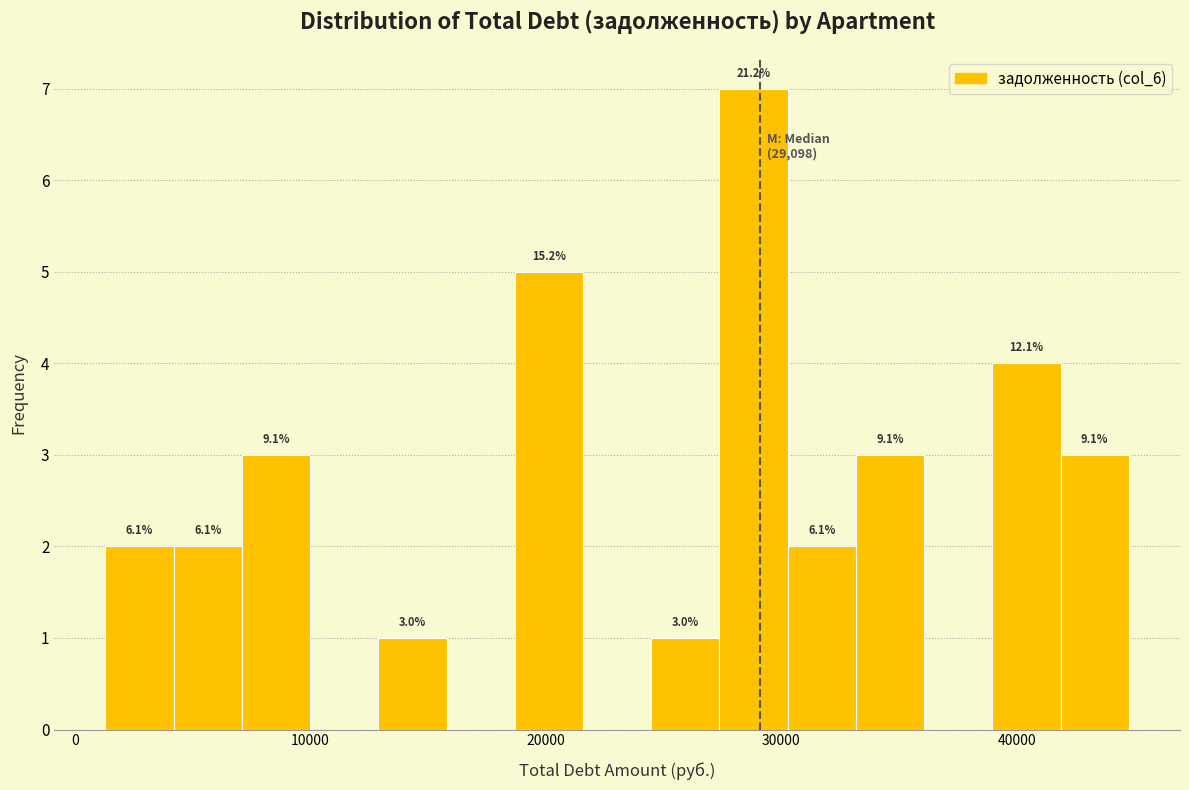

Read against the x-axis, roughly where is the centre of the tallest bar?

29000